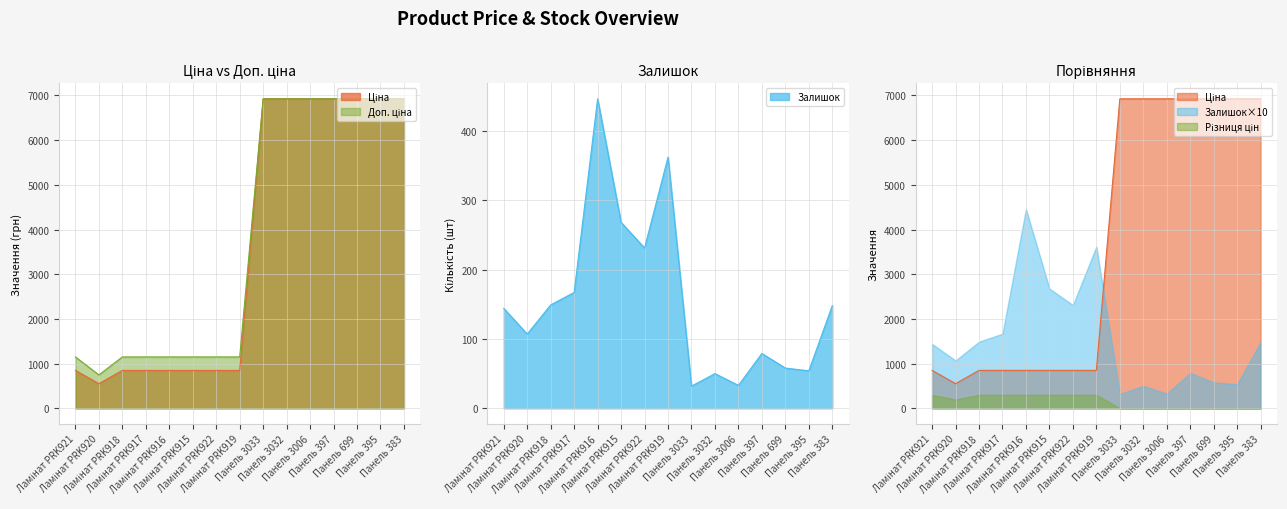

At which category is the sum across all series the highest?

Панель 383